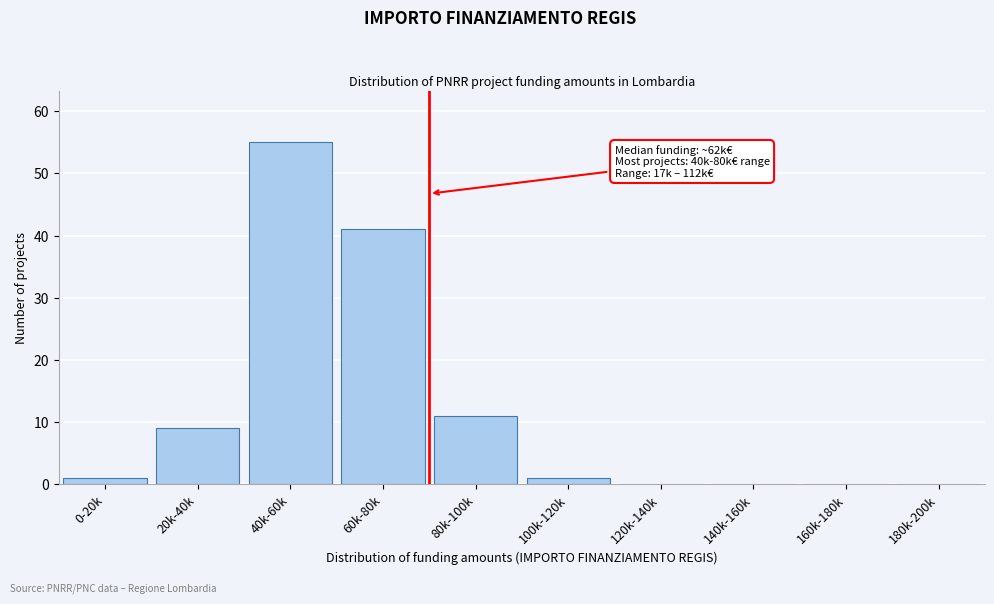

Reading left to right, what are all the values shown in this chart?

0-20k=1	20k-40k=9	40k-60k=55	60k-80k=41	80k-100k=11	100k-120k=1	120k-140k=0	140k-160k=0	160k-180k=0	180k-200k=0